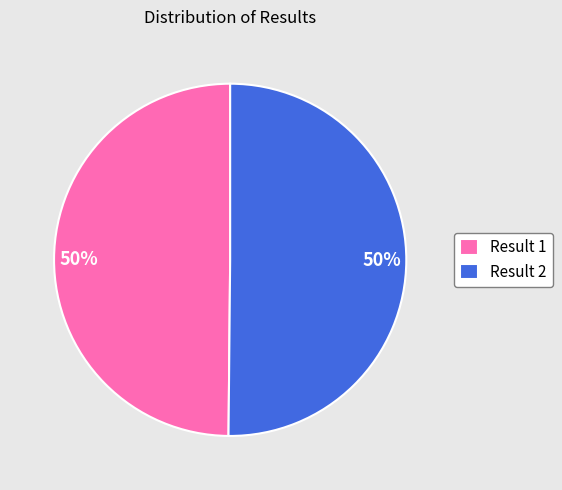

What percentage is the Result 1 slice, to the nearest percent?

50%